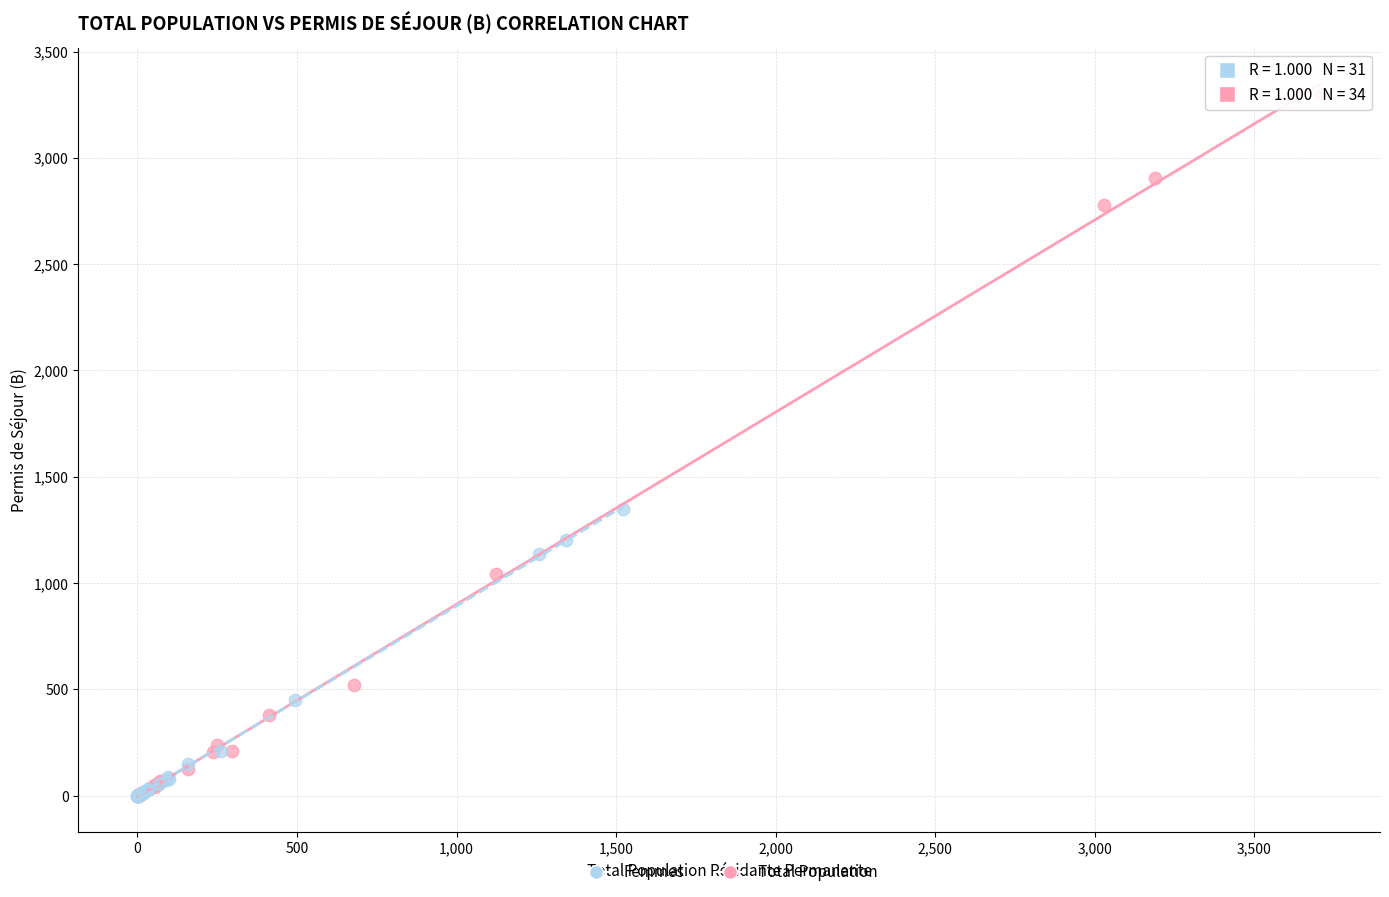

Which series has the largest Y range (max minus min)?

Total Population